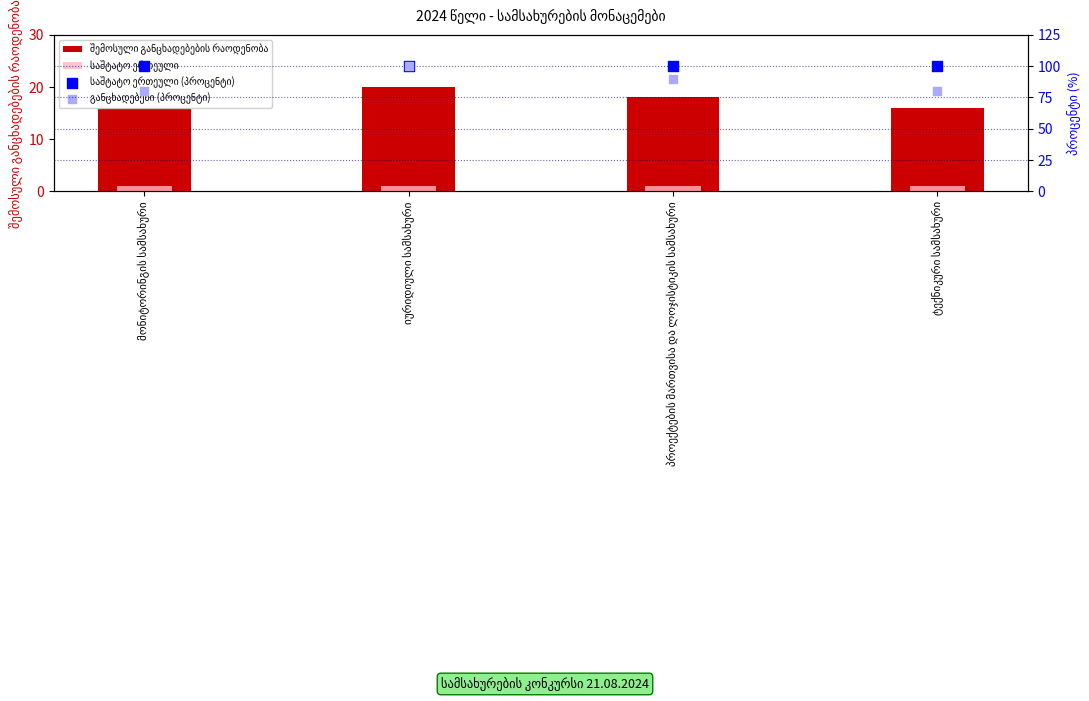

Which series has the largest Y range (max minus min)?

განცხადებები (პროცენტი)